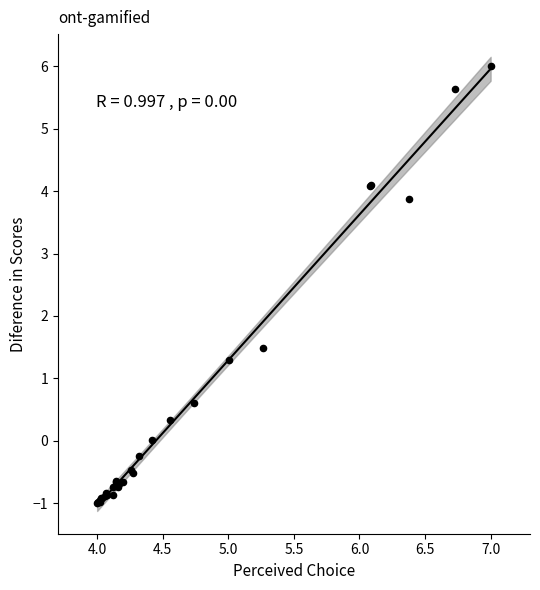

What Y value in the scatter plot is closest to 2?

1.5